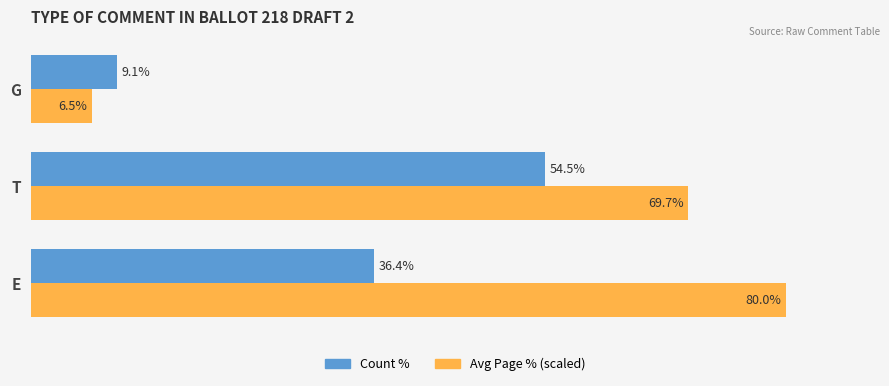

At which category is the sum across all series the highest?

T